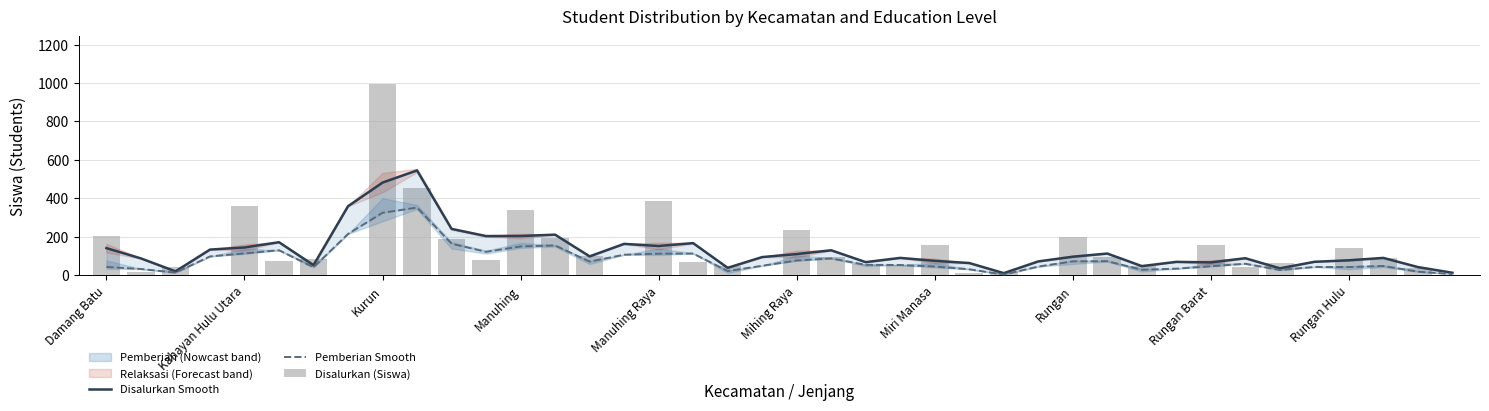

What is the difference between the maximum and second lowest values in the Disalurkan (Siswa) series?

994.0